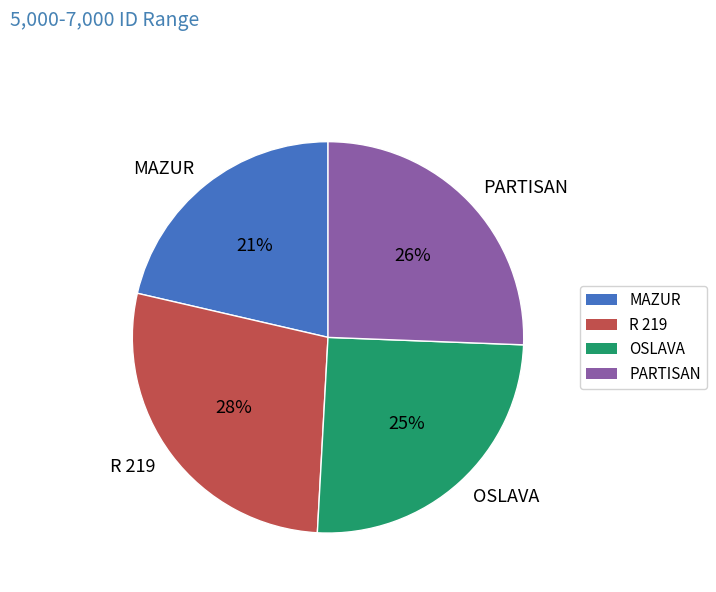

To the nearest percent, what portion does MAZUR represent?

21%